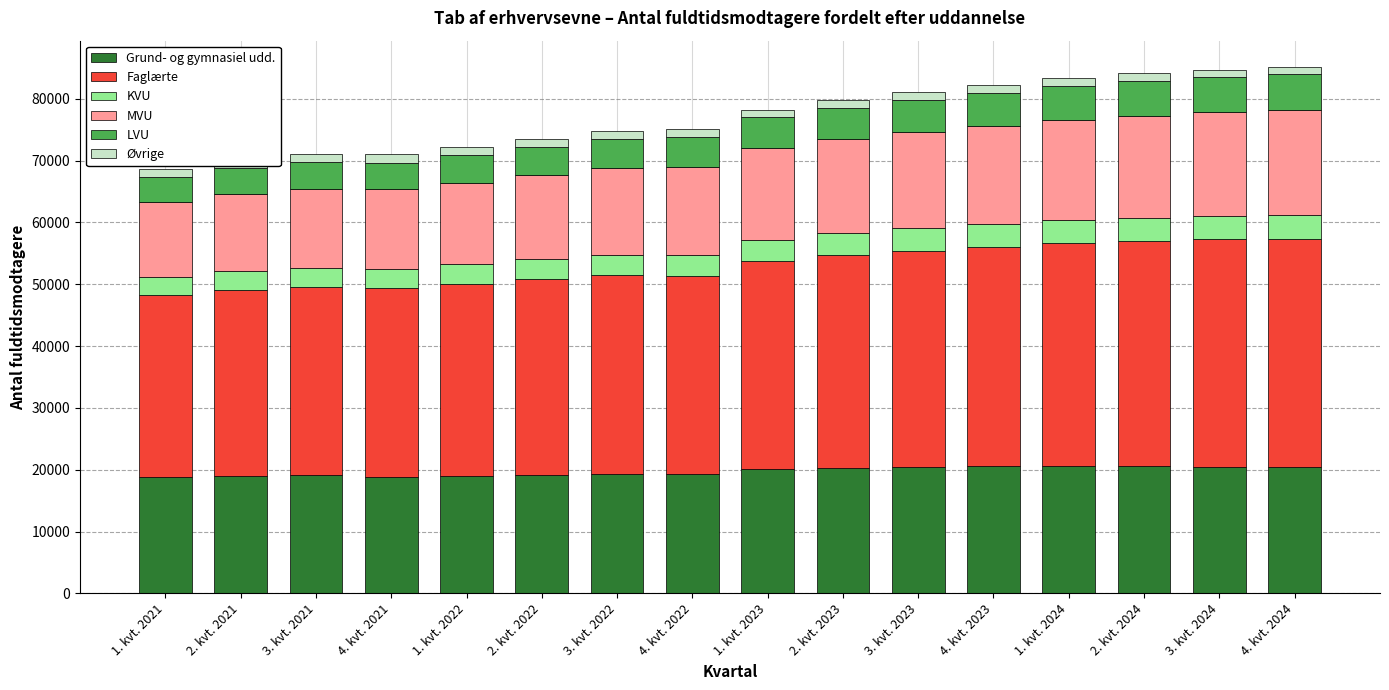

What is the sum of all Grund- og gymnasiel udd. values?

315865.9